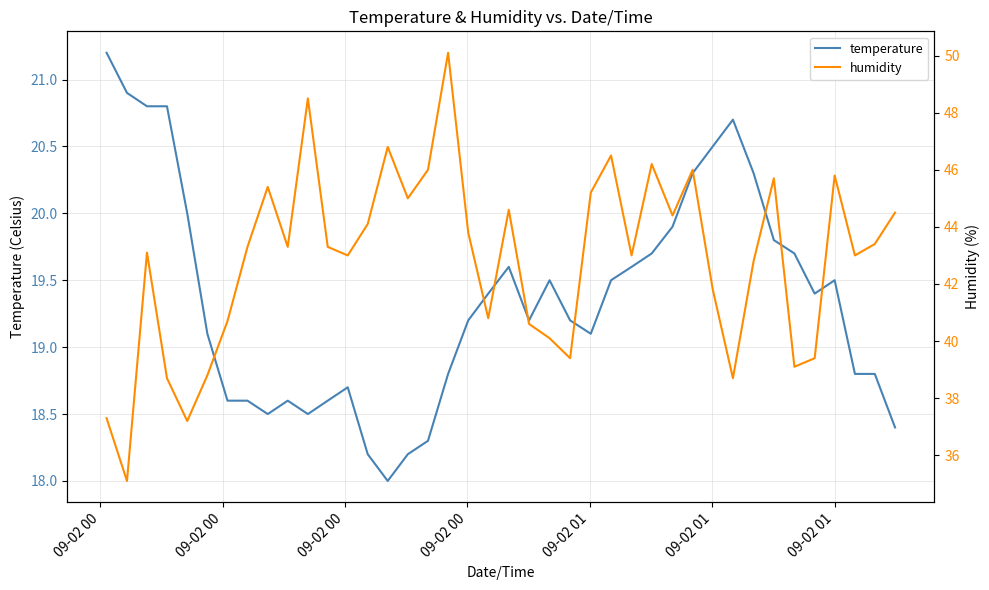

What is the highest value of the temperature series?

21.2